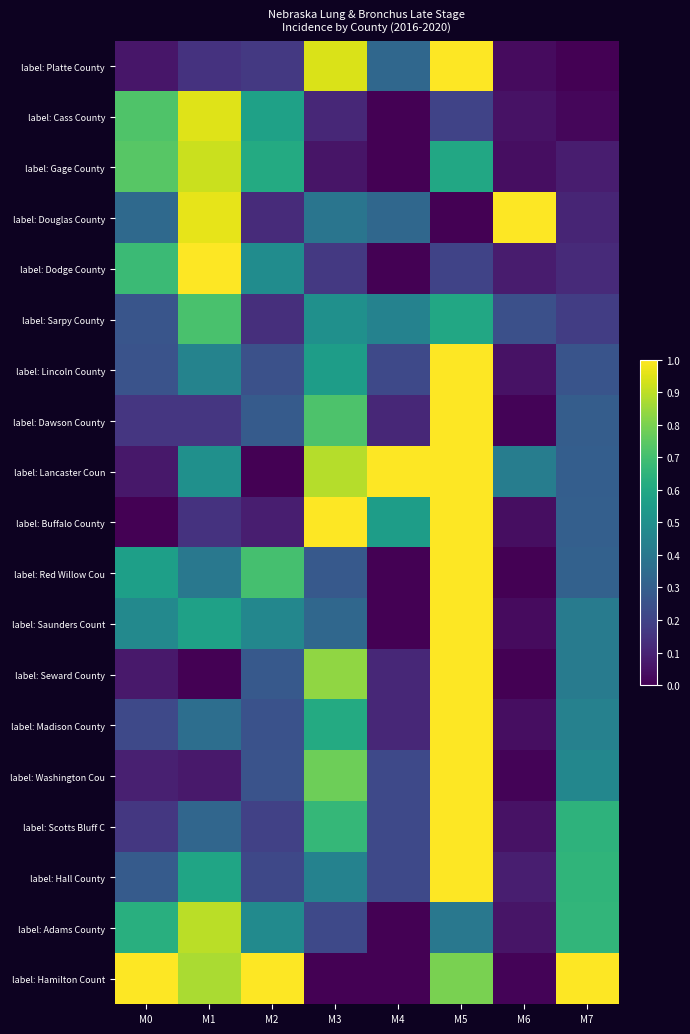

Which category has the lowest value across all series?

M7